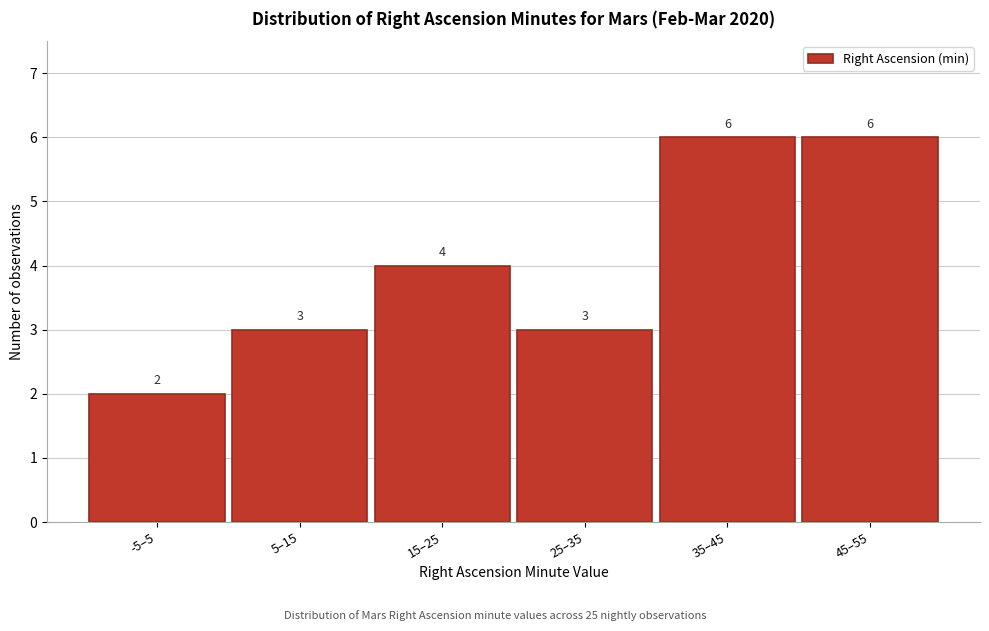

Reading right to left, transcribe all the data shown in this chart.

45–55=6	35–45=6	25–35=3	15–25=4	5–15=3	-5–5=2